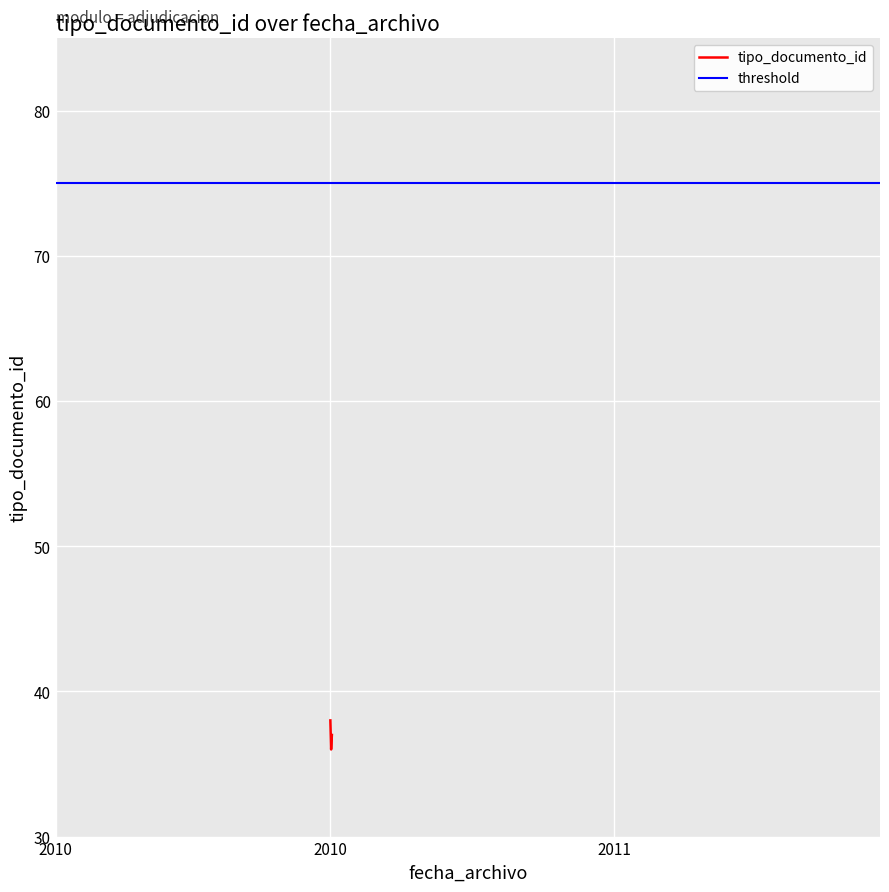

What is the minimum value for tipo_documento_id?

36